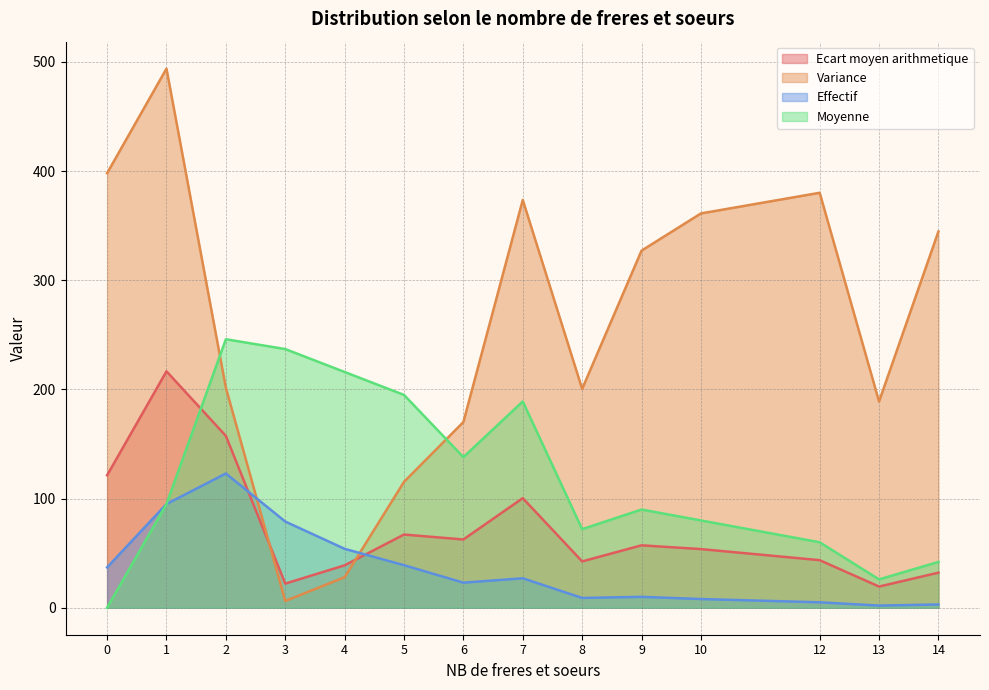

Which series has the largest range (max minus min)?

Variance